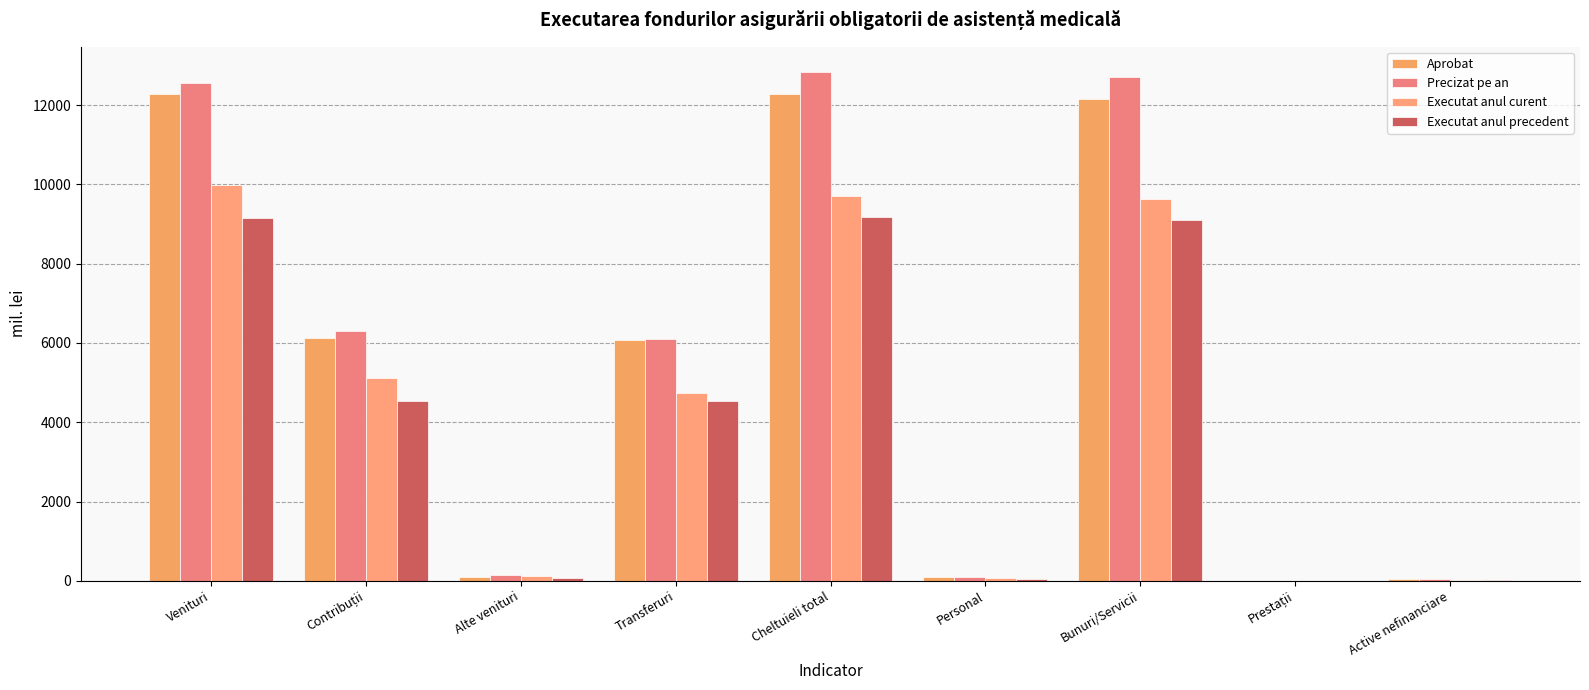

What is the difference between the second highest and minimum values in the Precizat pe an series?

12699.5